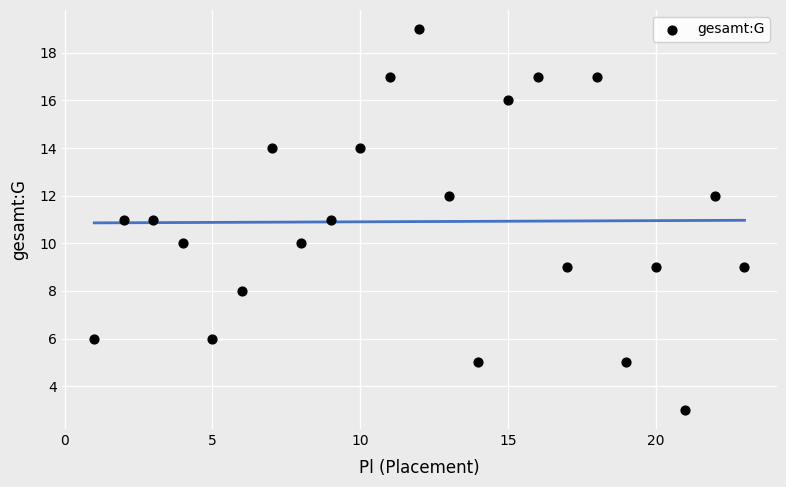

What is the range of Y values (max minus min)?

16